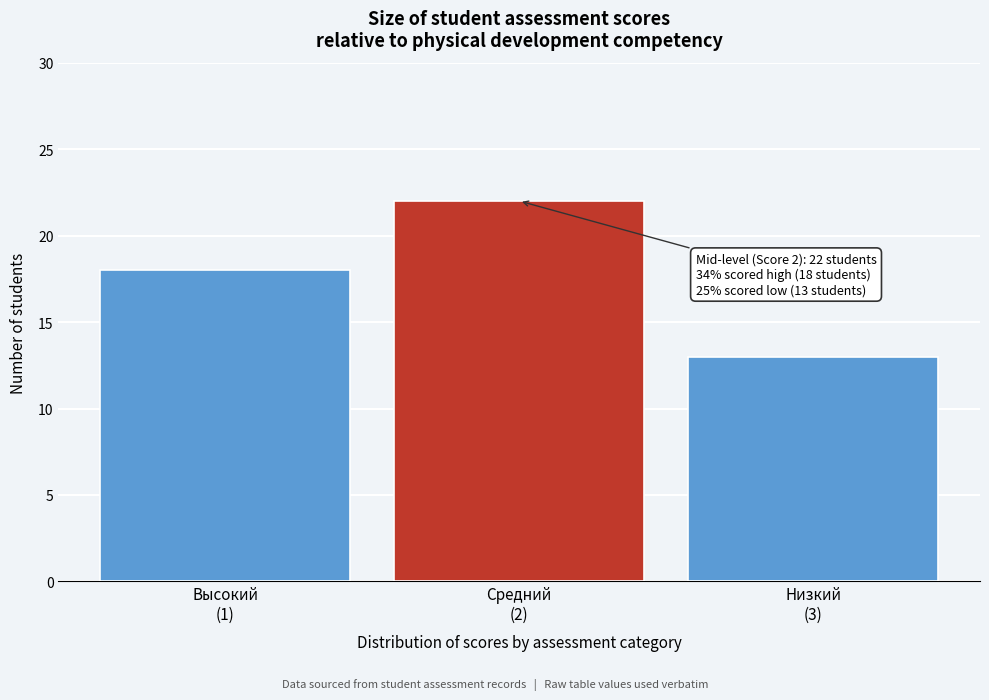

Reading right to left, list all the values displayed in this chart.

13	22	18